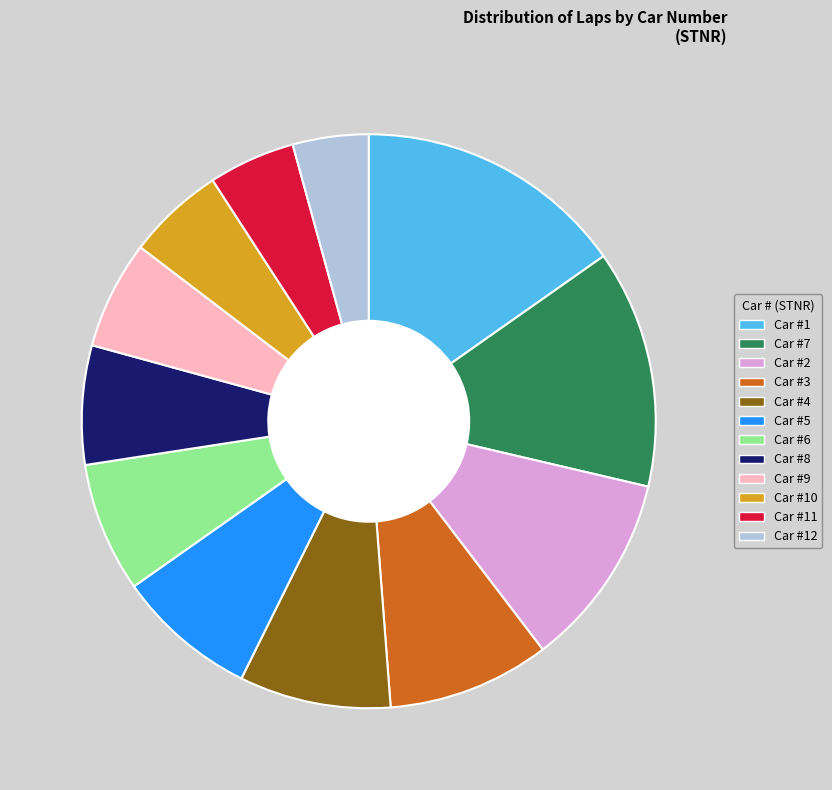

Which category has the biggest portion of the pie?

Car #1